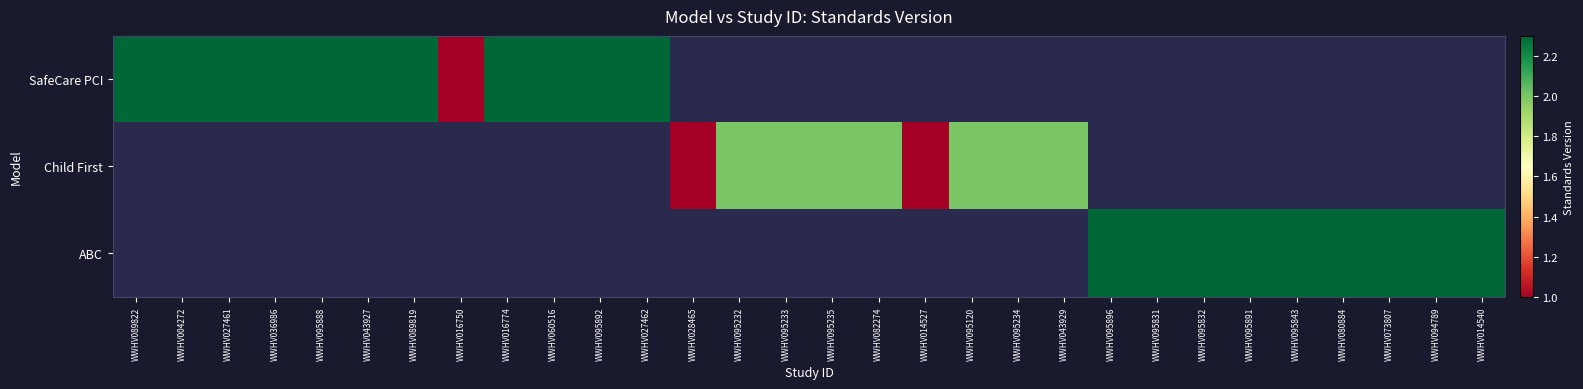

What is the smallest value displayed?

1.0